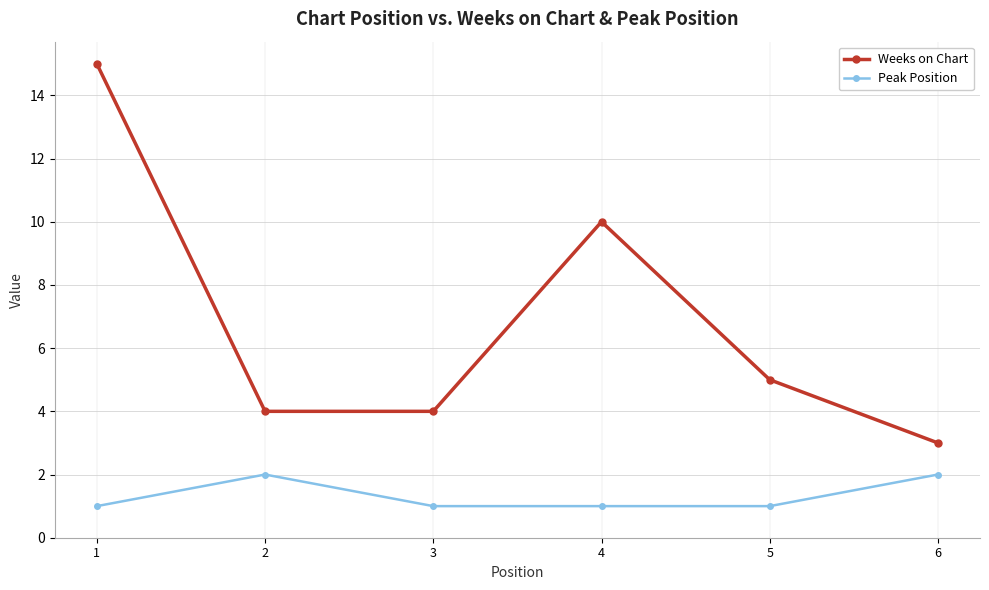

Which series has the widest spread of values?

Weeks on Chart